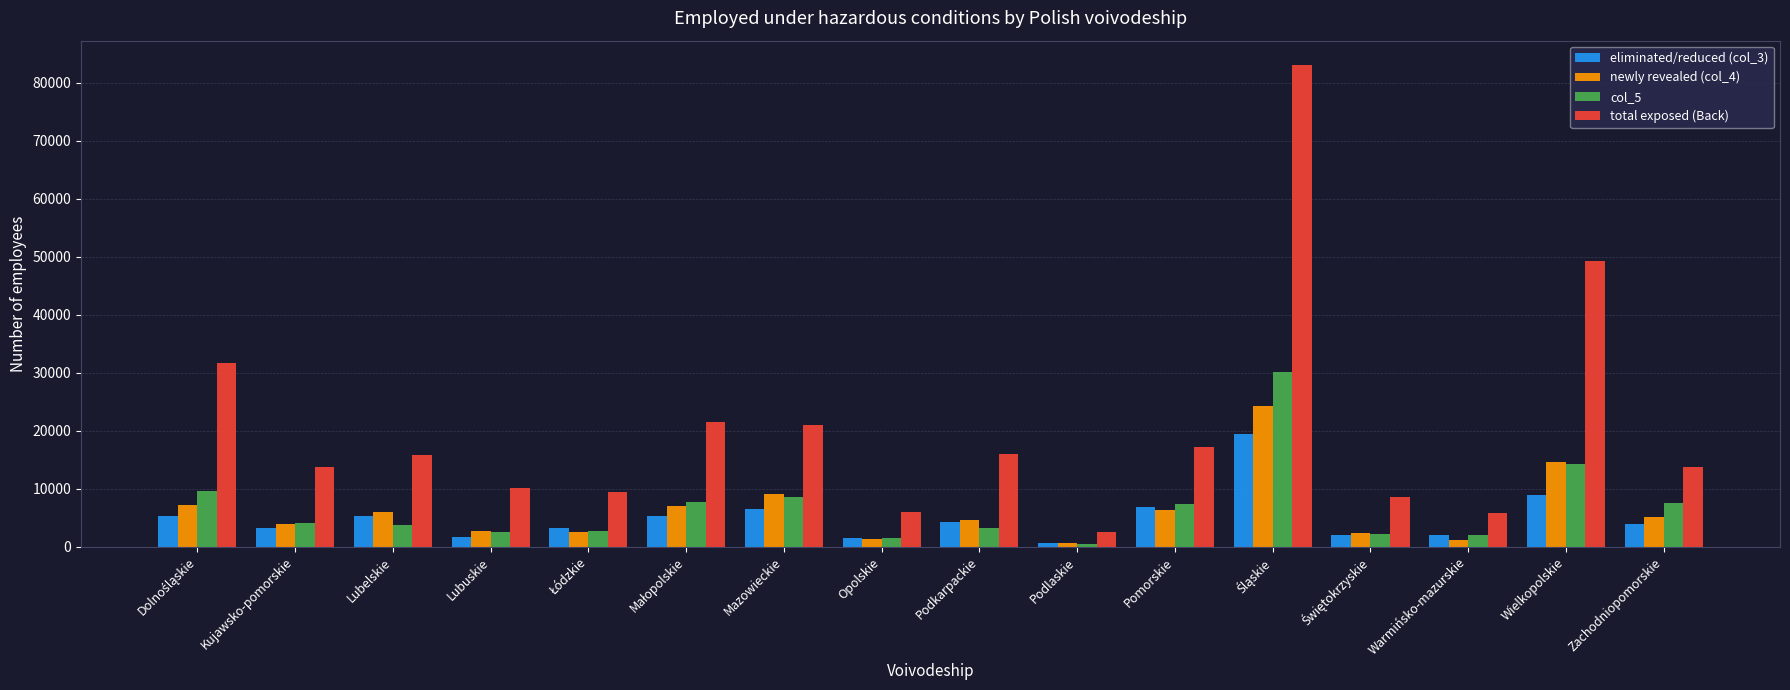

What is the value of the total exposed (Back) bar at the 8th from the left?

5977